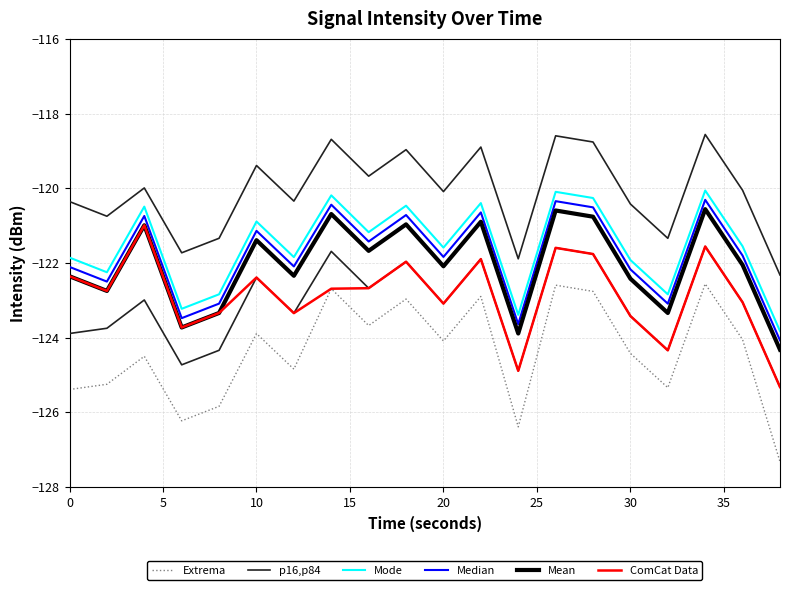

Which series has the largest total across all categories?

Mode